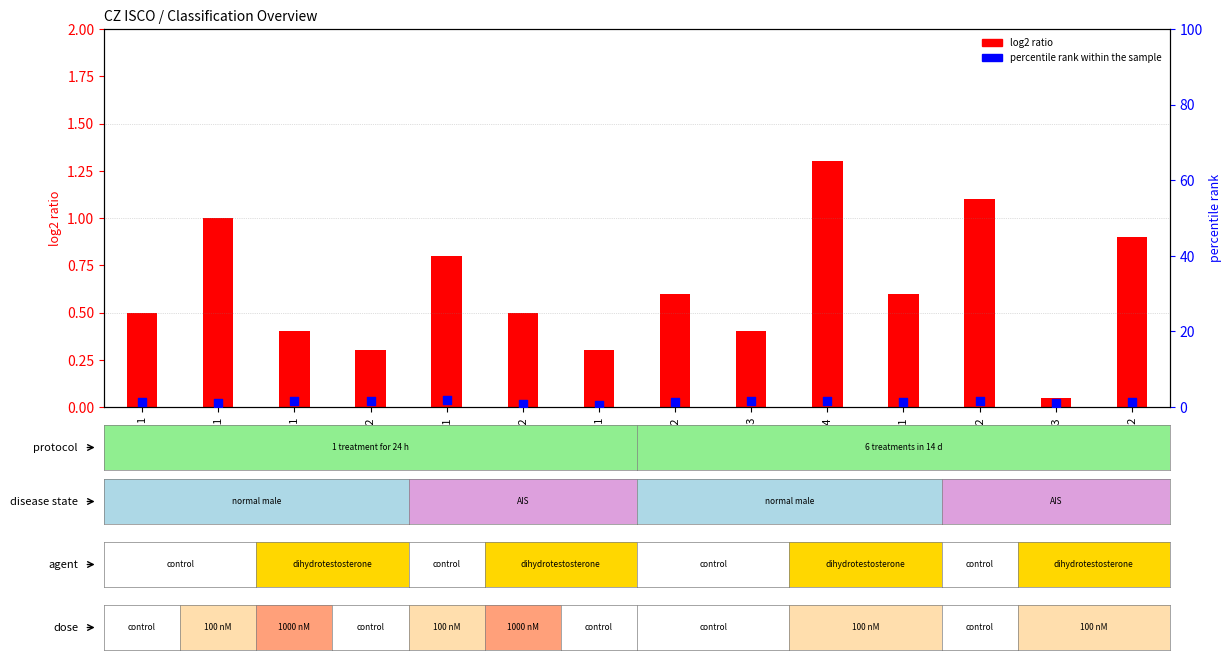

Is the value of log2 ratio at 11 greater than the value of percentile rank within the sample at 134?

No